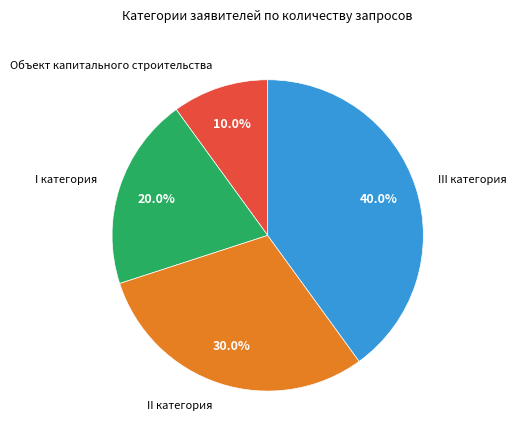

Is there any slice that represents more than half of the pie?

No